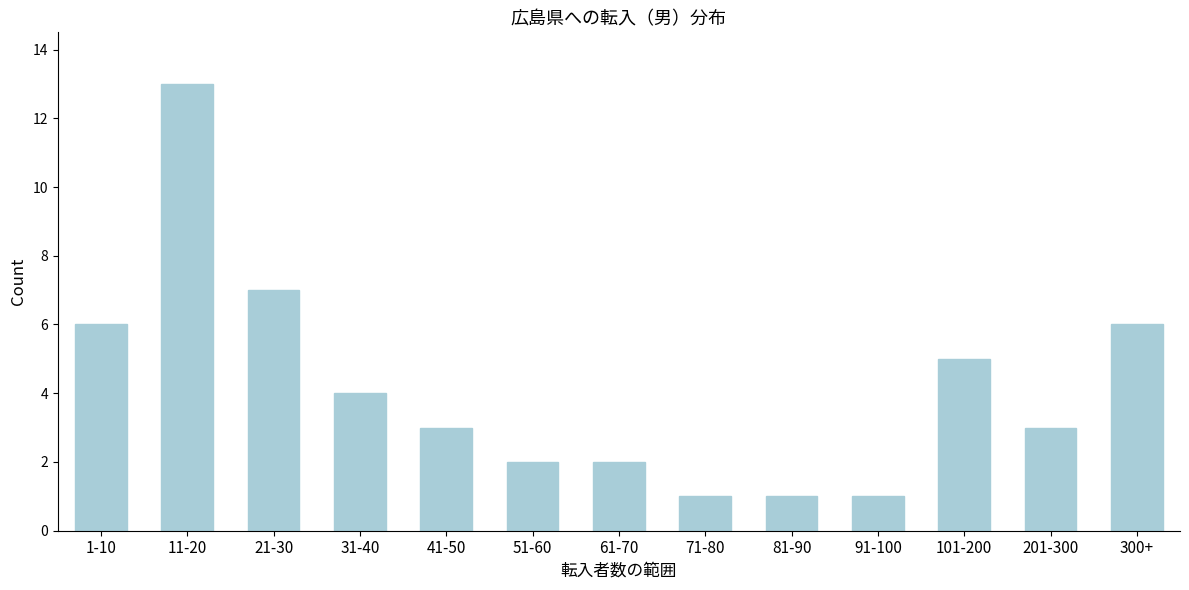

Reading left to right, extract all data points from this chart.

6	13	7	4	3	2	2	1	1	1	5	3	6